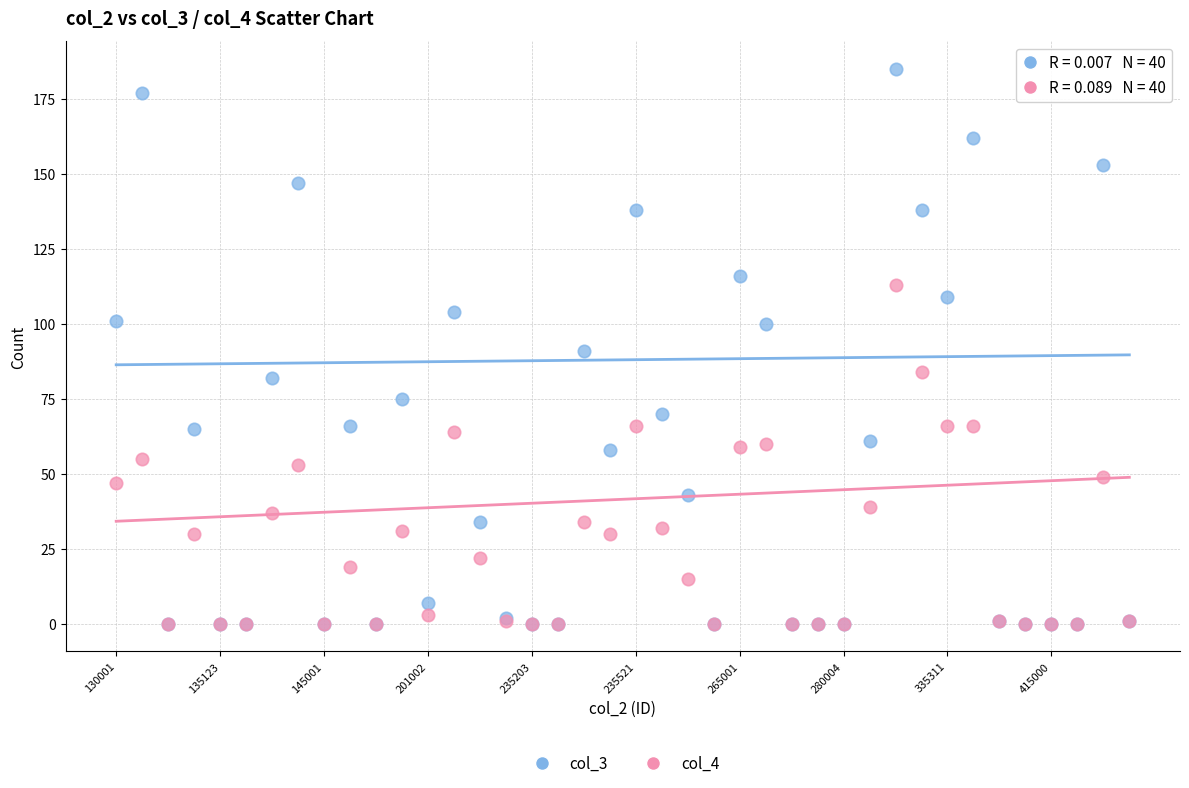

What are all the series names shown in the legend?

col_3, col_4